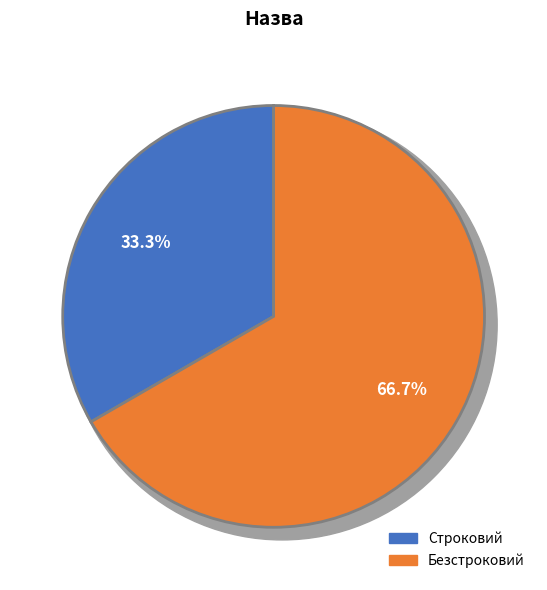

Rank the categories by value from lowest to highest.

Строковий, Безстроковий